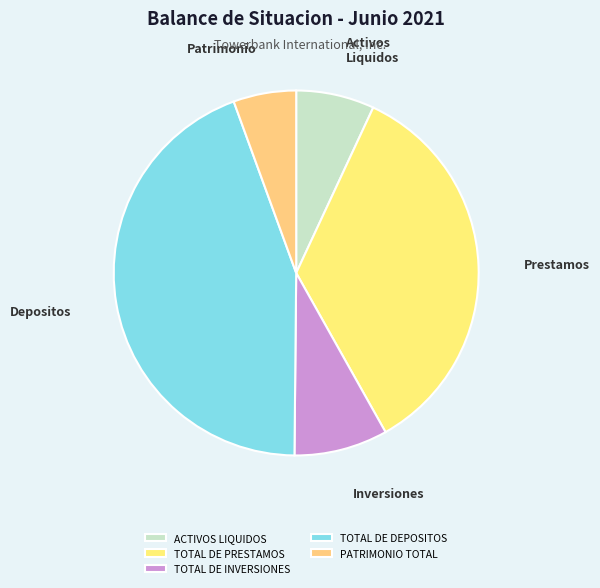

How many segments does this pie chart have?

5